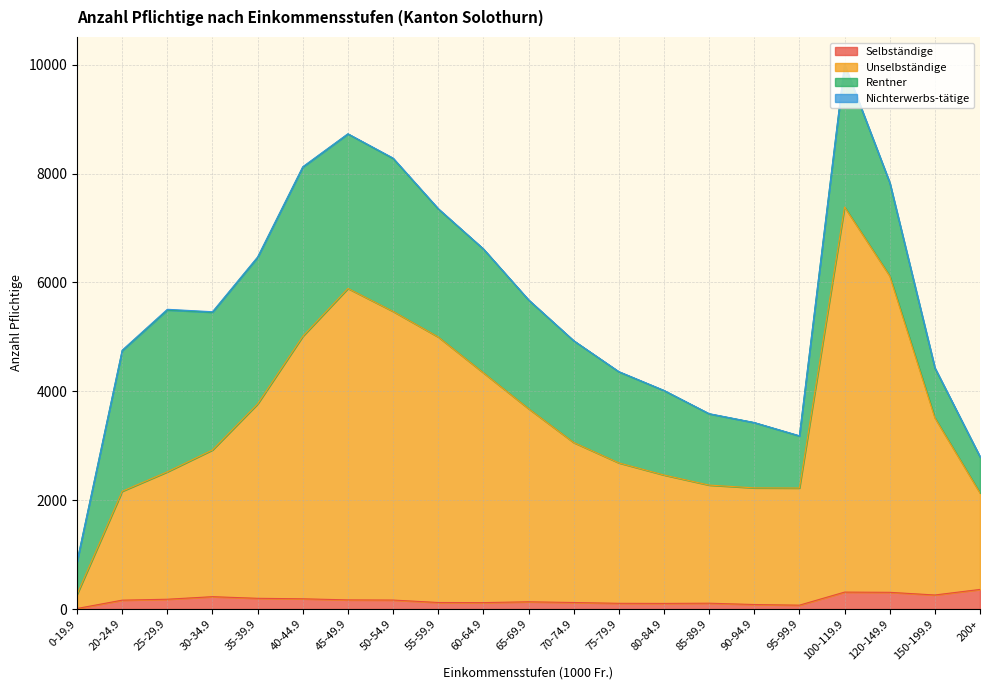

Which category has the highest value in the Unselbständige series?

100-119.9